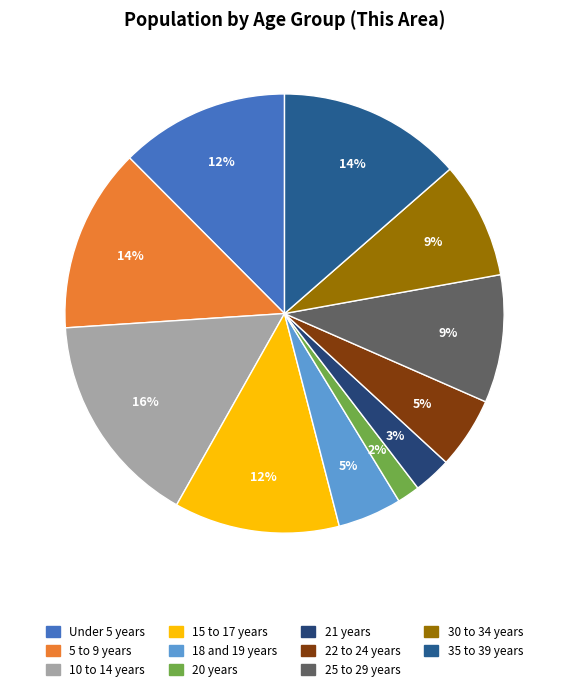

Is 30 to 34 years the majority of the pie?

No